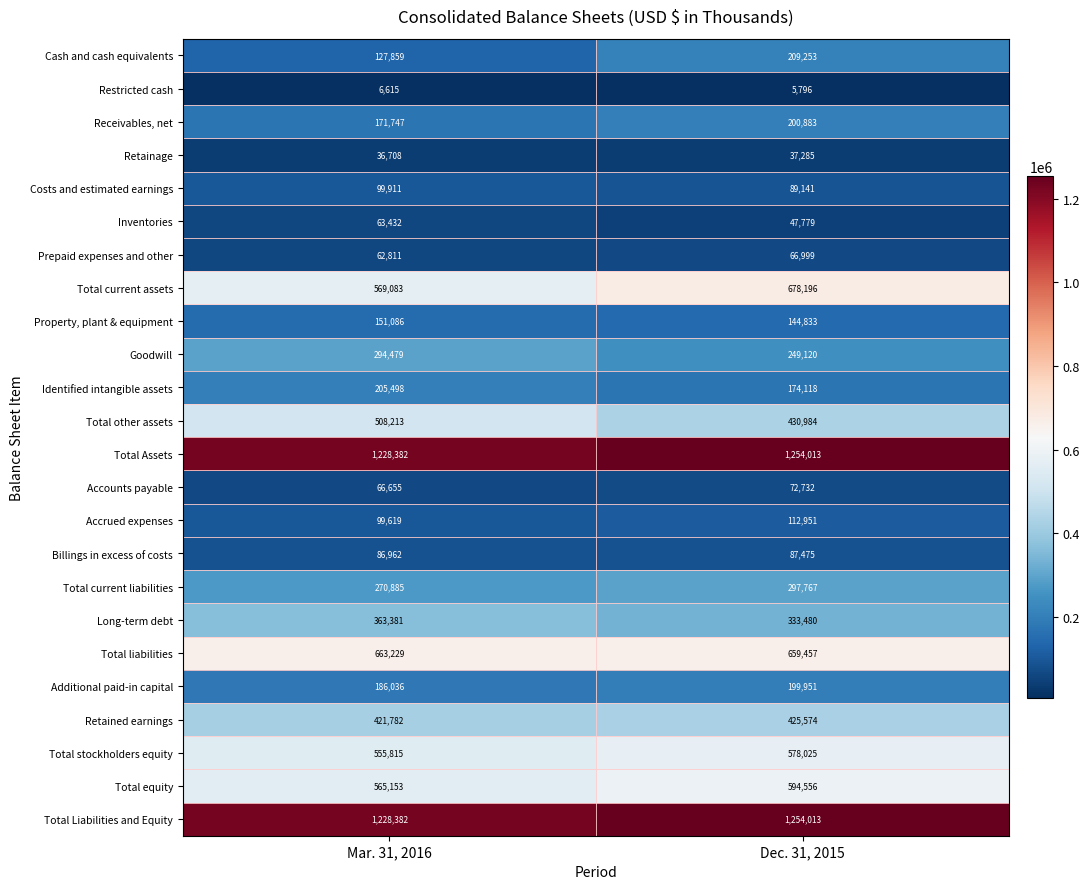

Read the Costs and estimated earnings value at Mar. 31, 2016, to the nearest 100.

99900